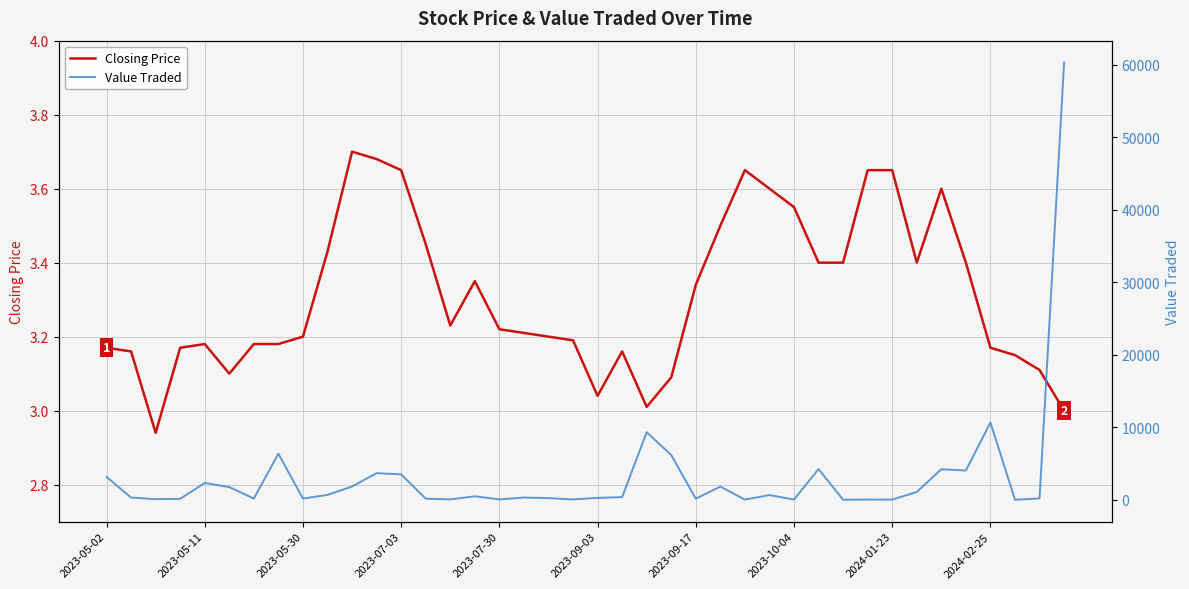

Rank the series by their maximum value, from lowest to highest.

Closing Price, Value Traded